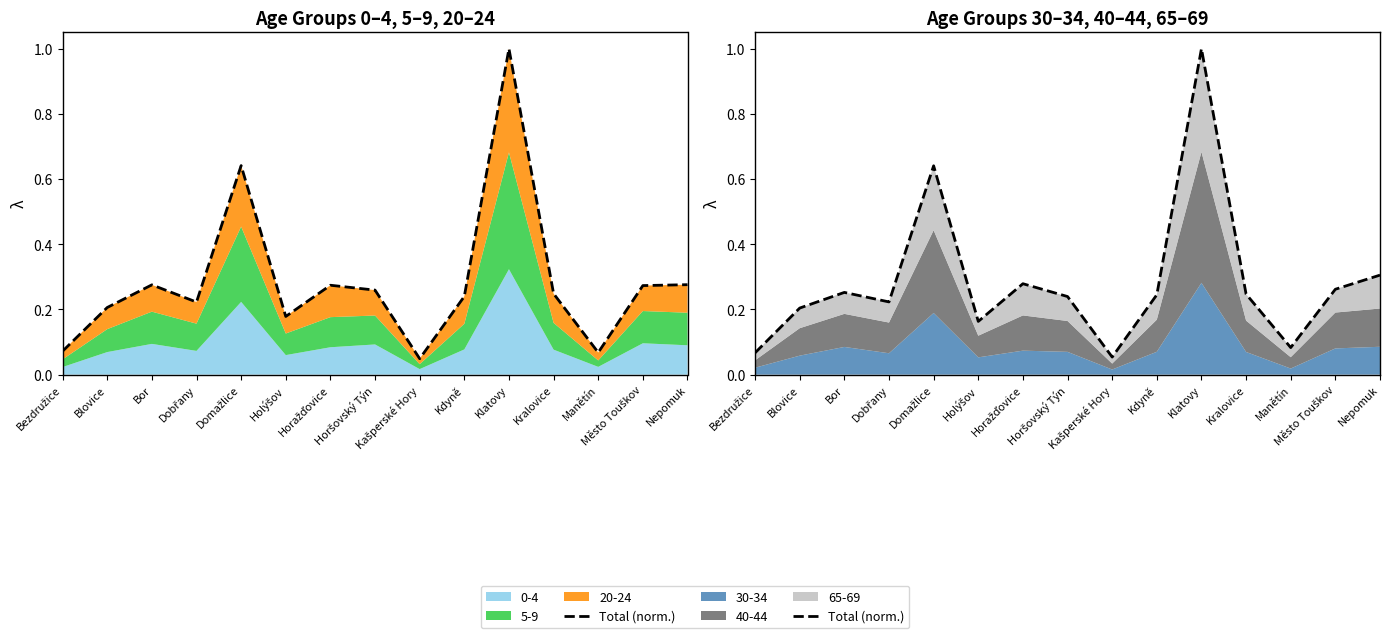

At which category does the chart reach its peak across all series?

Klatovy